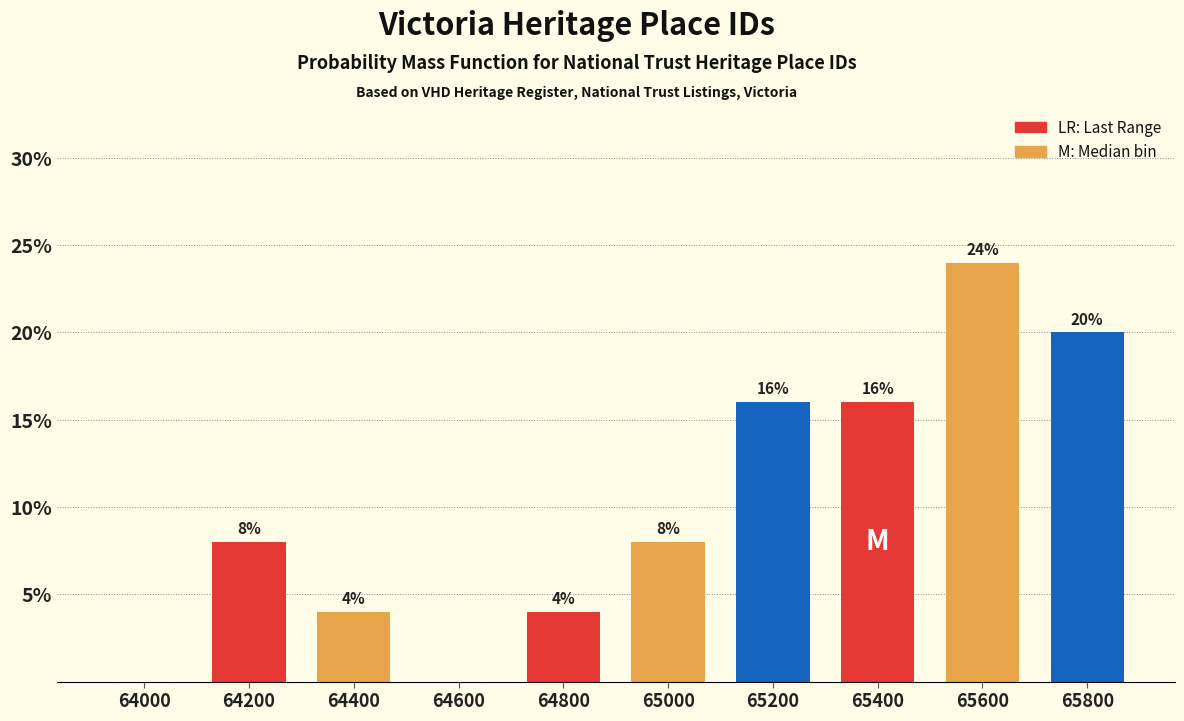

Reading left to right, transcribe all the data shown in this chart.

64000=0	64200=8	64400=4	64600=0	64800=4	65000=8	65200=16	65400=16	65600=24	65800=20